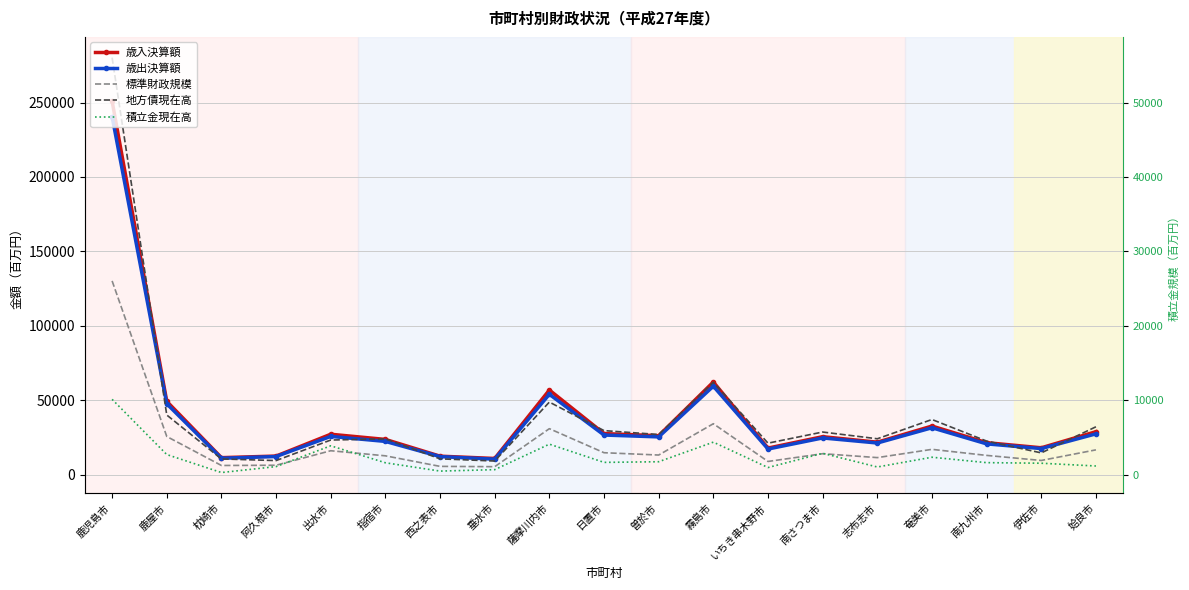

Does the chart have visible grid lines?

Yes